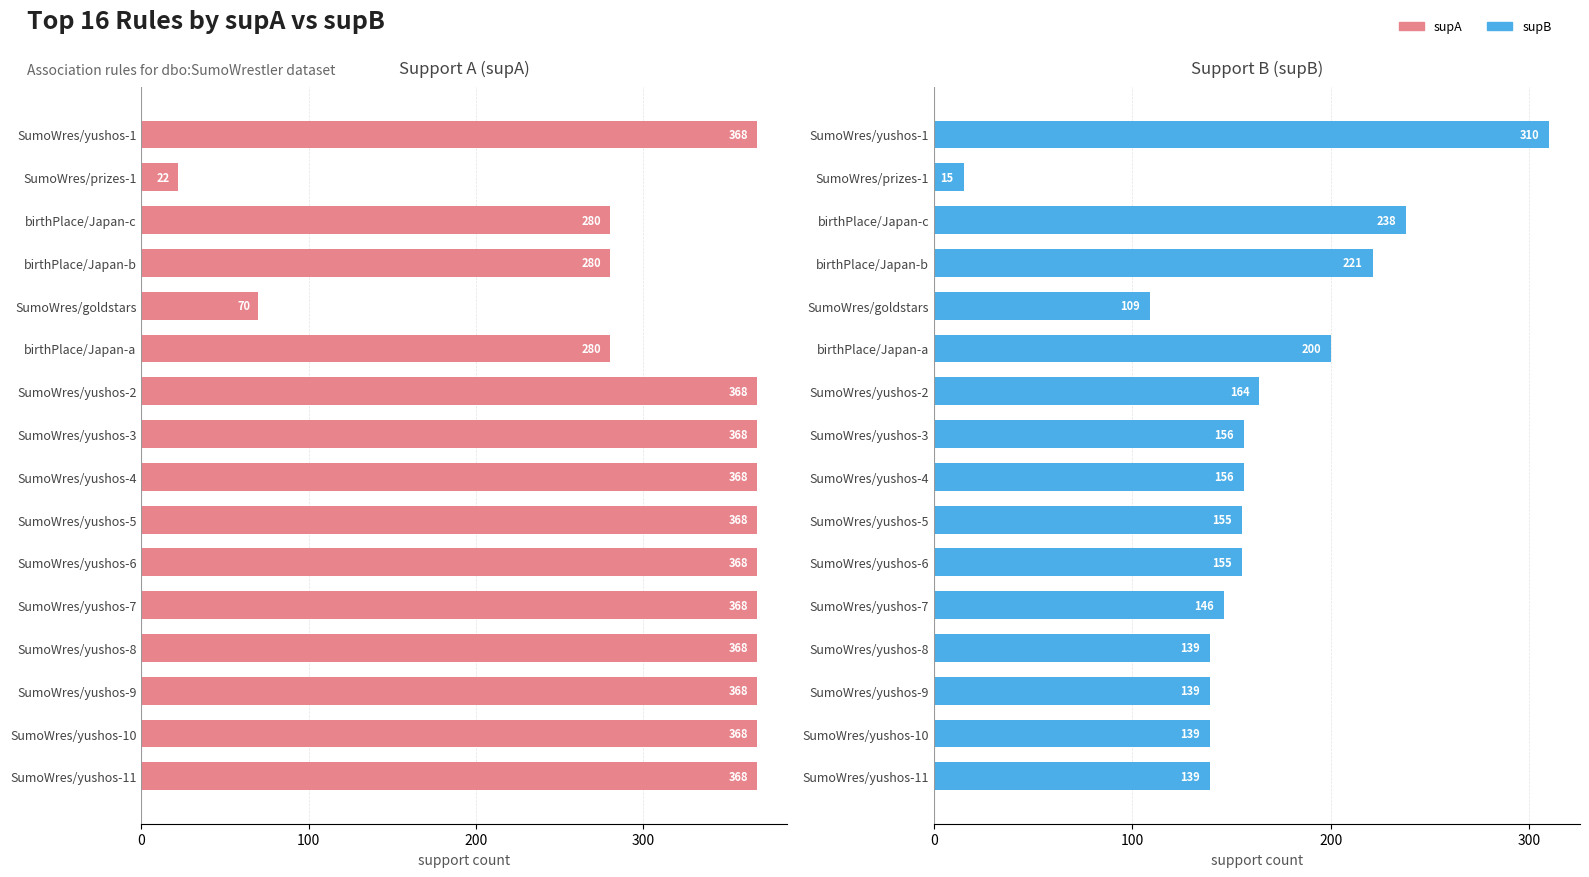

What is the sum of the supB values at SumoWres/yushos-6 and SumoWres/yushos-11?

294